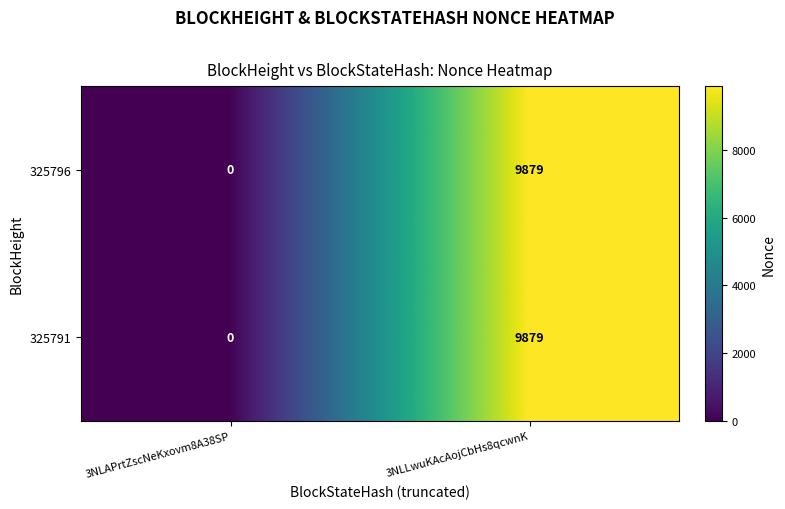

Is it true that 325791 equals 9879 at 3NLLwuKAcAojCbHs8qcwnK?

True